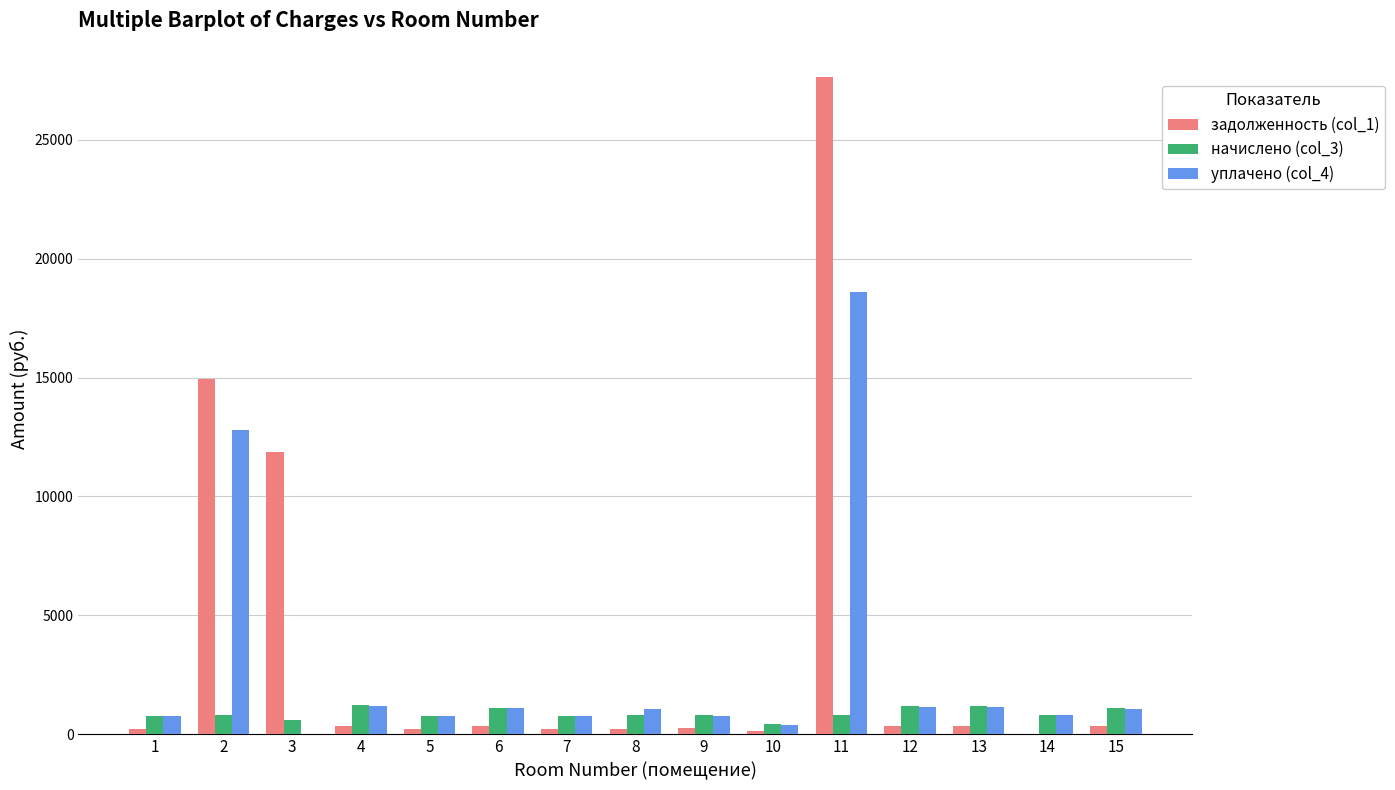

Which series has the largest range (max minus min)?

задолженность (col_1)